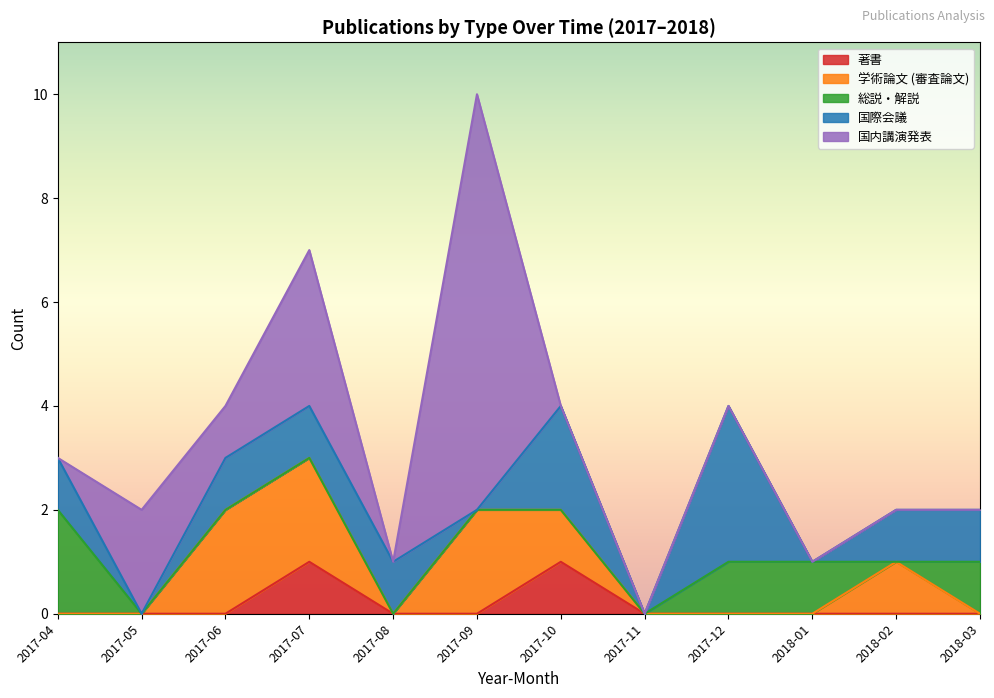

Is it true that 著書 equals -1 at 2018-03?

False